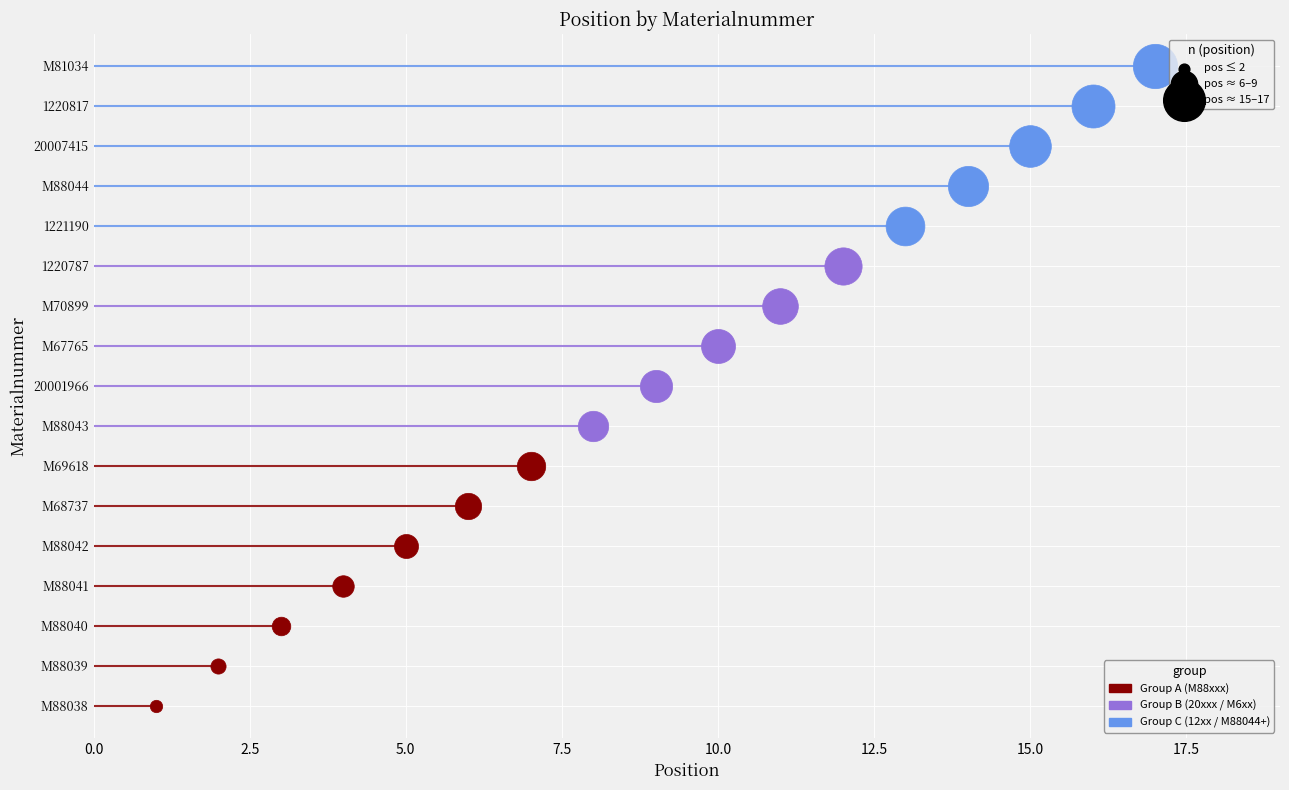

Between 20007415 and M88043, which is larger?

20007415